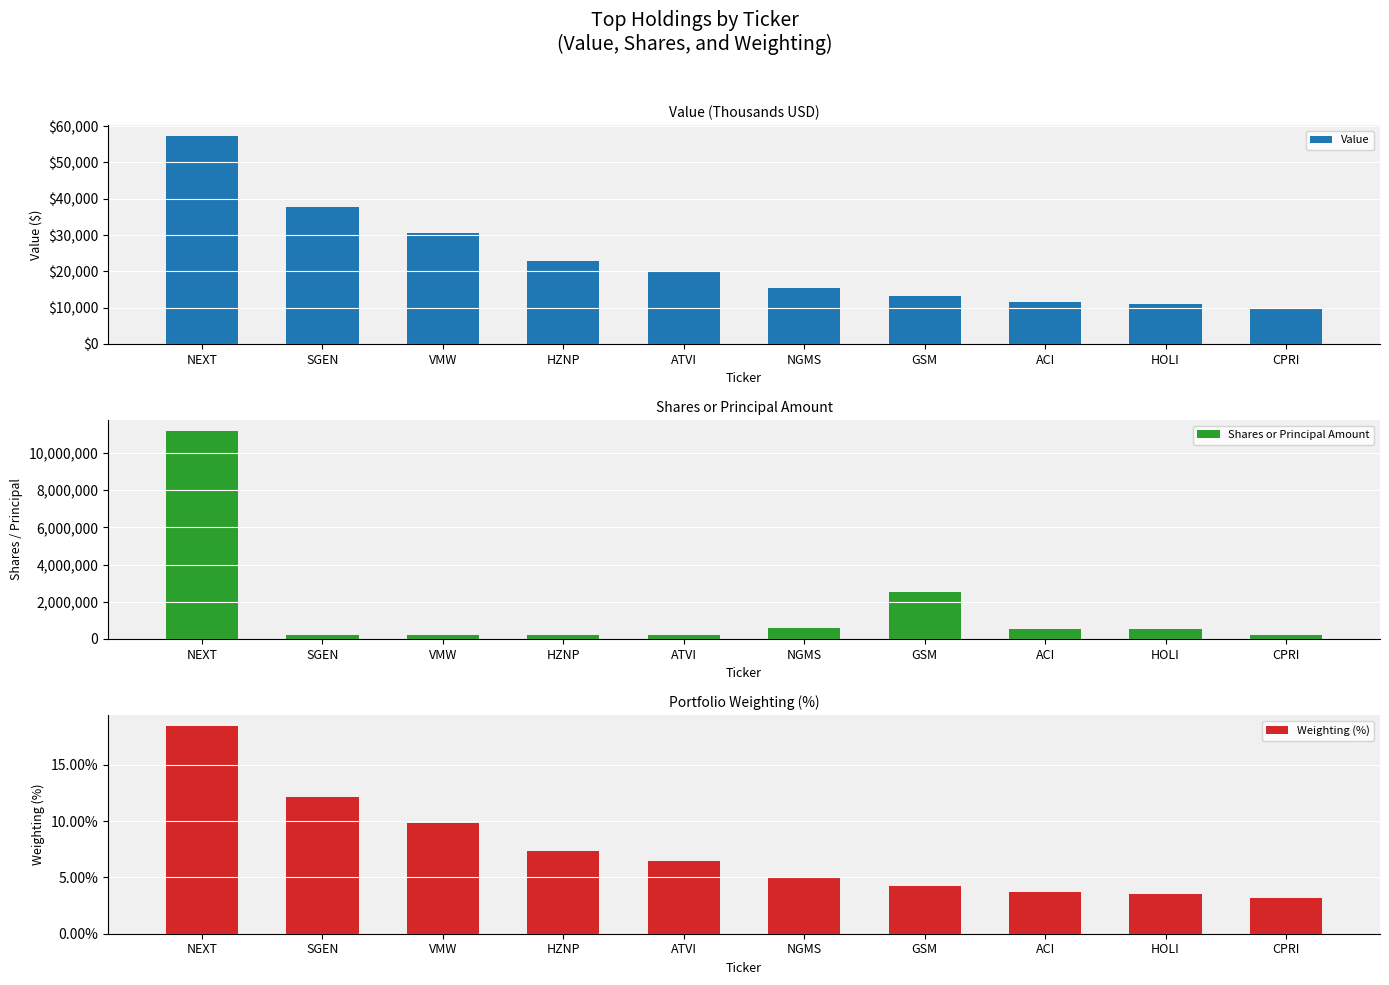

At which label does Weighting (%) first exceed 6?

NEXT